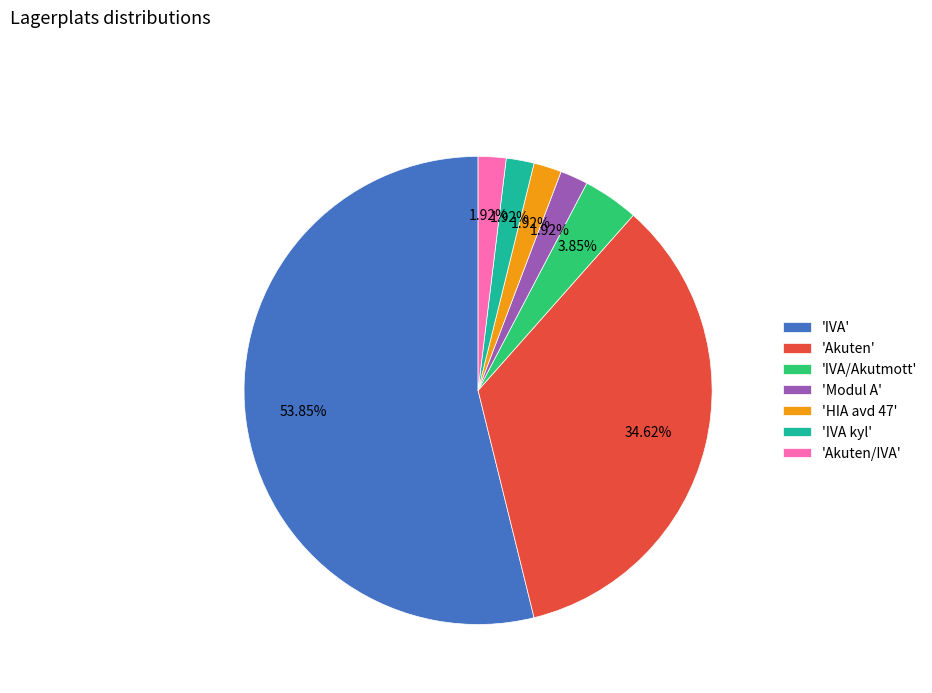

Is the sum of 'Akuten' and 'IVA kyl' greater than half?

No